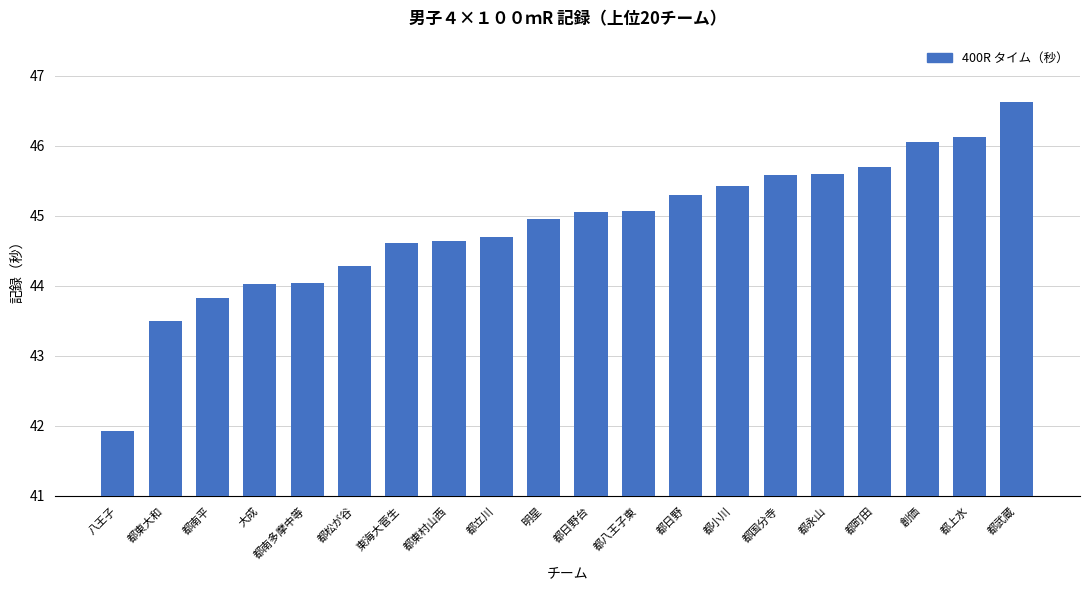

What is the greatest value displayed?

46.6